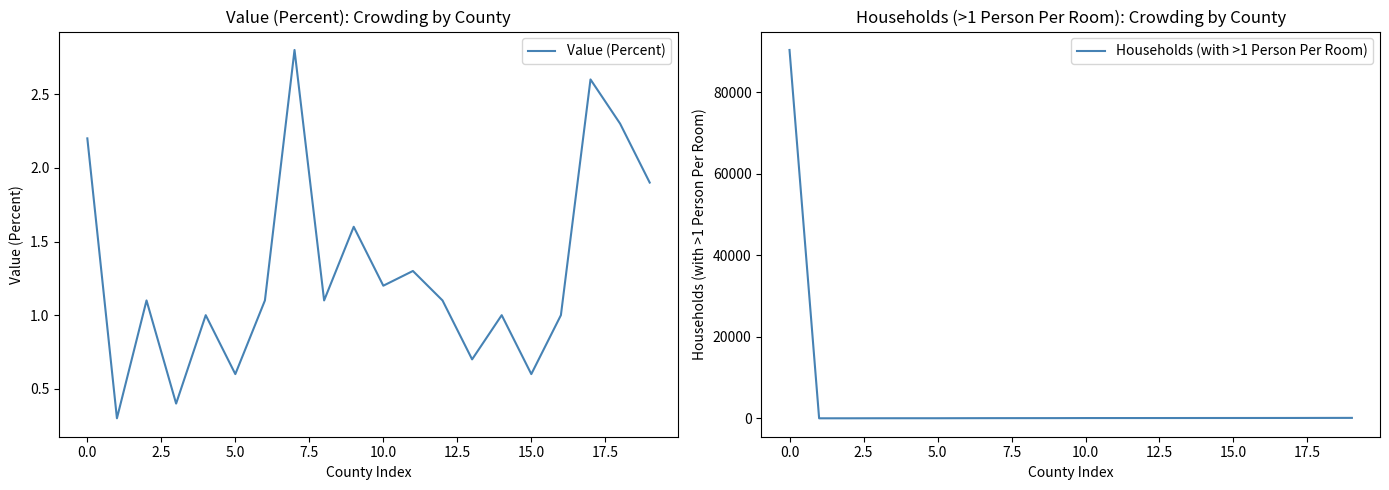

Rank the series by their average value, from highest to lowest.

Households (with >1 Person Per Room), Value (Percent)